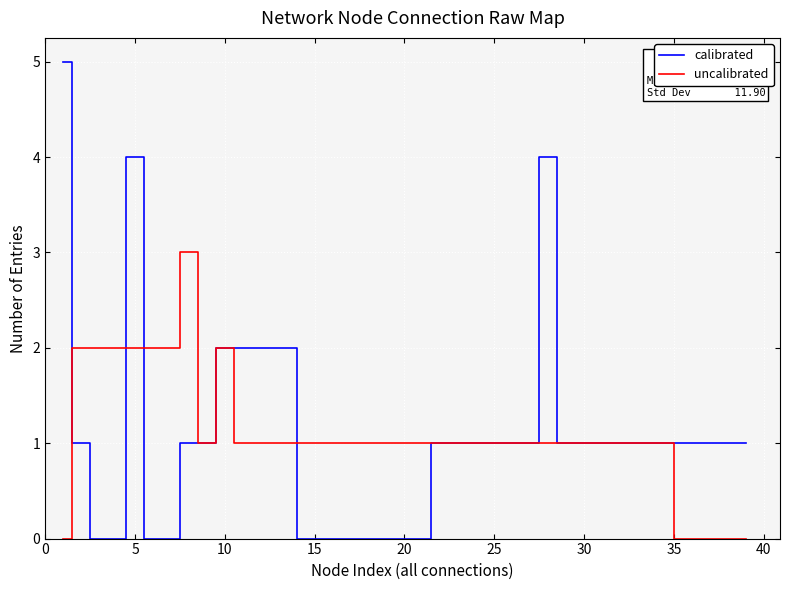

Rank the series by their maximum value, from highest to lowest.

calibrated, uncalibrated